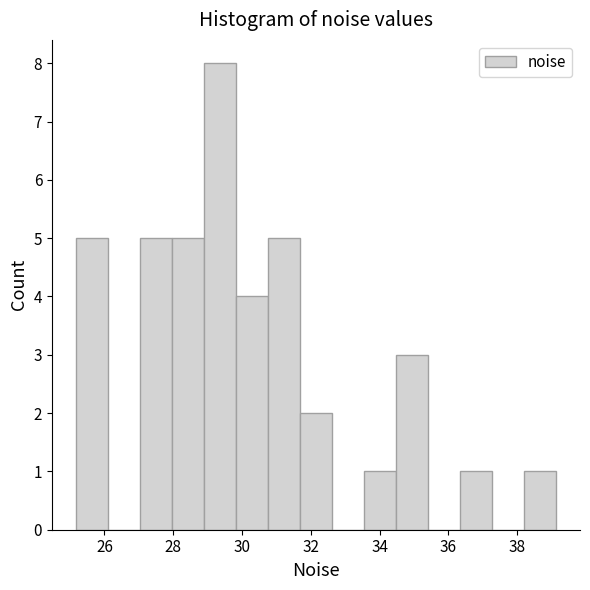

Reading left to right, list every bar in this chart as the range it spans on the x-axis followed by its height. Neither the bar edges nor the heights are printed on the chart, so give them approximately, as read against the axes.

25.2 to 26.2: 5
26.2 to 27.0: 0
27.0 to 28.0: 5
28.0 to 28.8: 5
28.8 to 29.8: 8
29.8 to 30.8: 4
30.8 to 31.6: 5
31.6 to 32.6: 2
32.6 to 33.6: 0
33.6 to 34.4: 1
34.4 to 35.4: 3
35.4 to 36.4: 0
36.4 to 37.2: 1
37.2 to 38.2: 0
38.2 to 39.2: 1